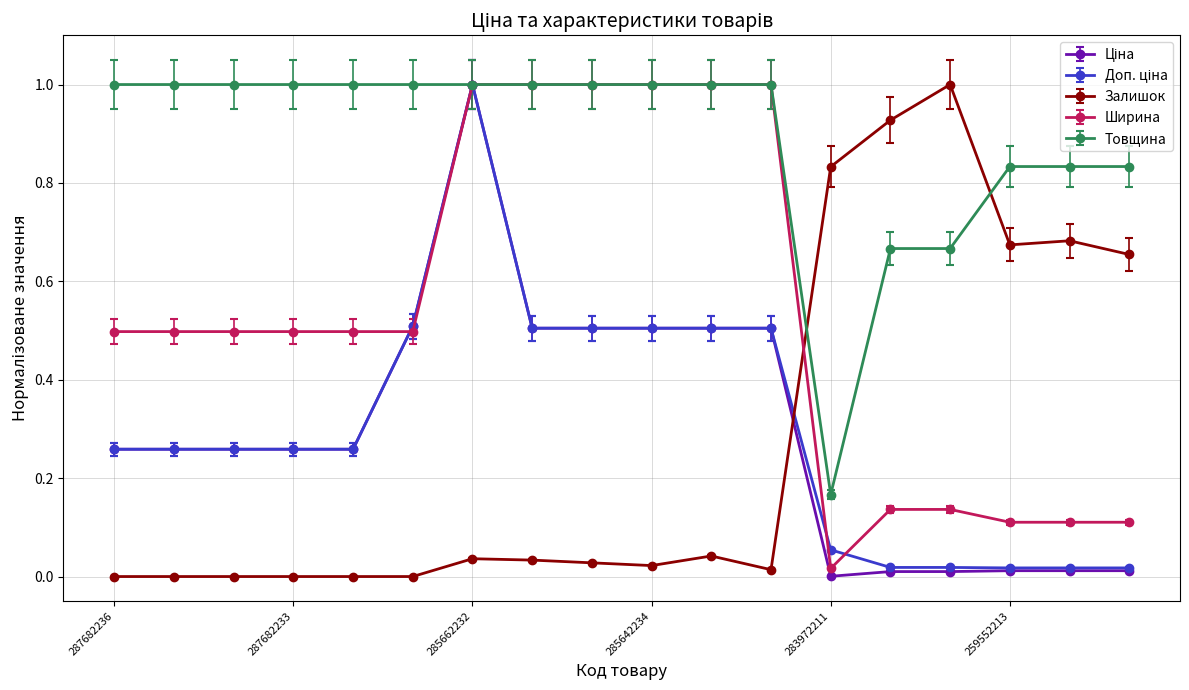

What is the highest value of the Товщина series?

1.0